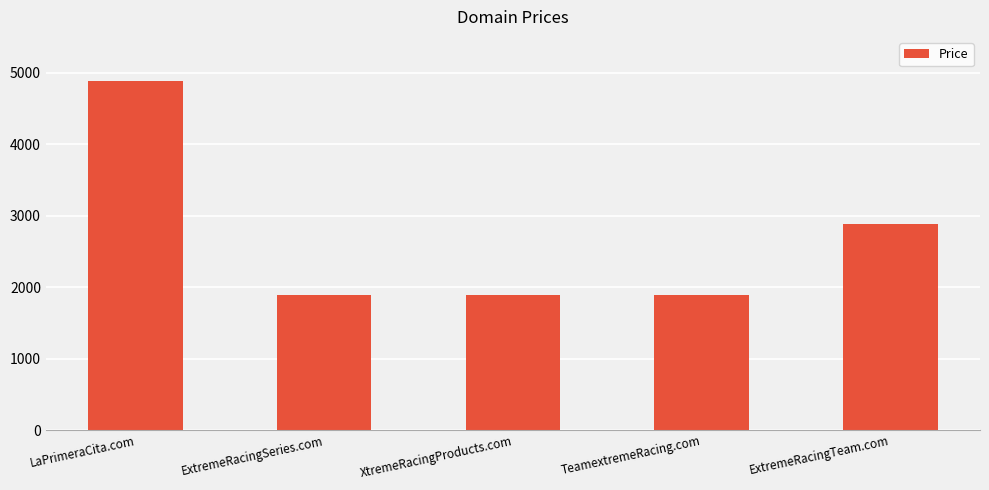

How many values exceed 1888?

2